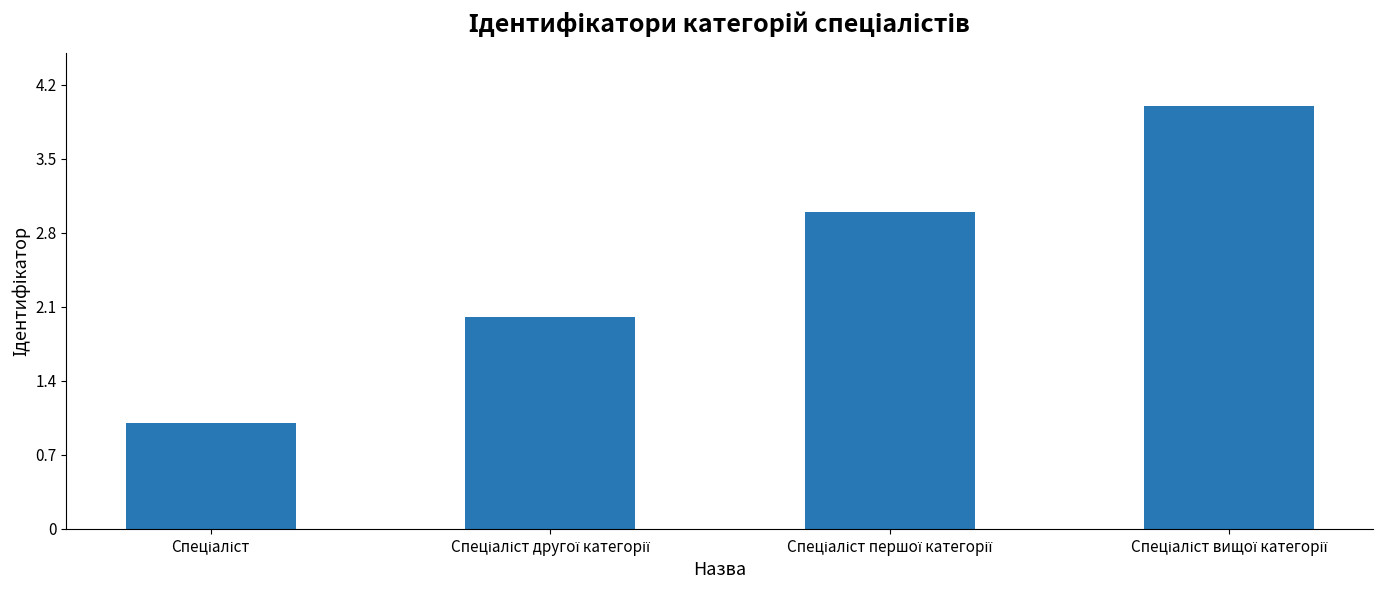

What is the greatest value displayed?

4